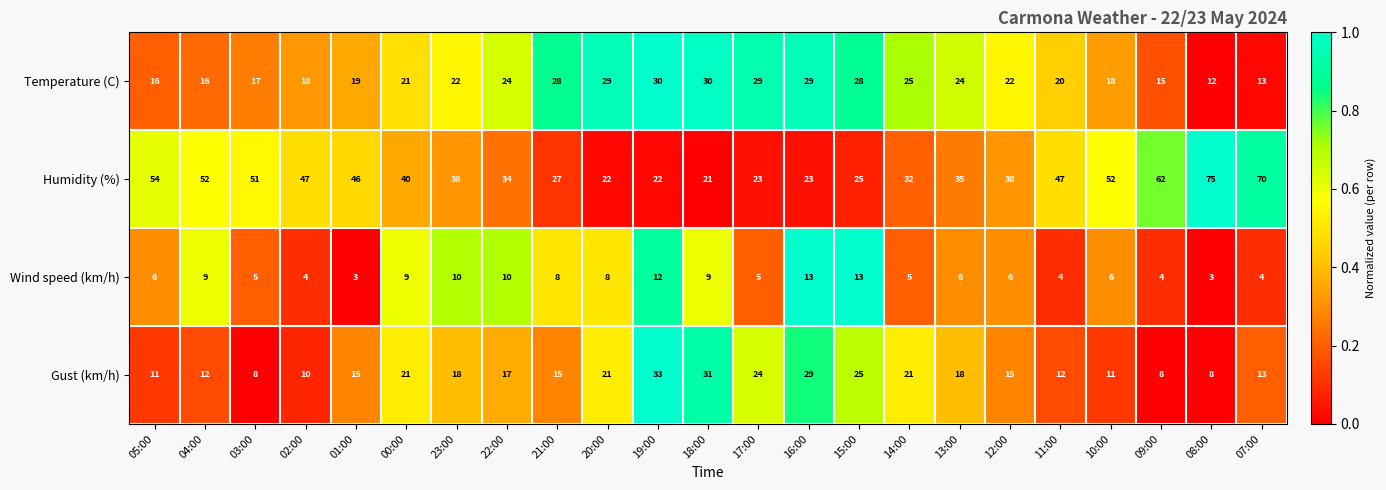

What is the average value of the Temperature (C) series?

22